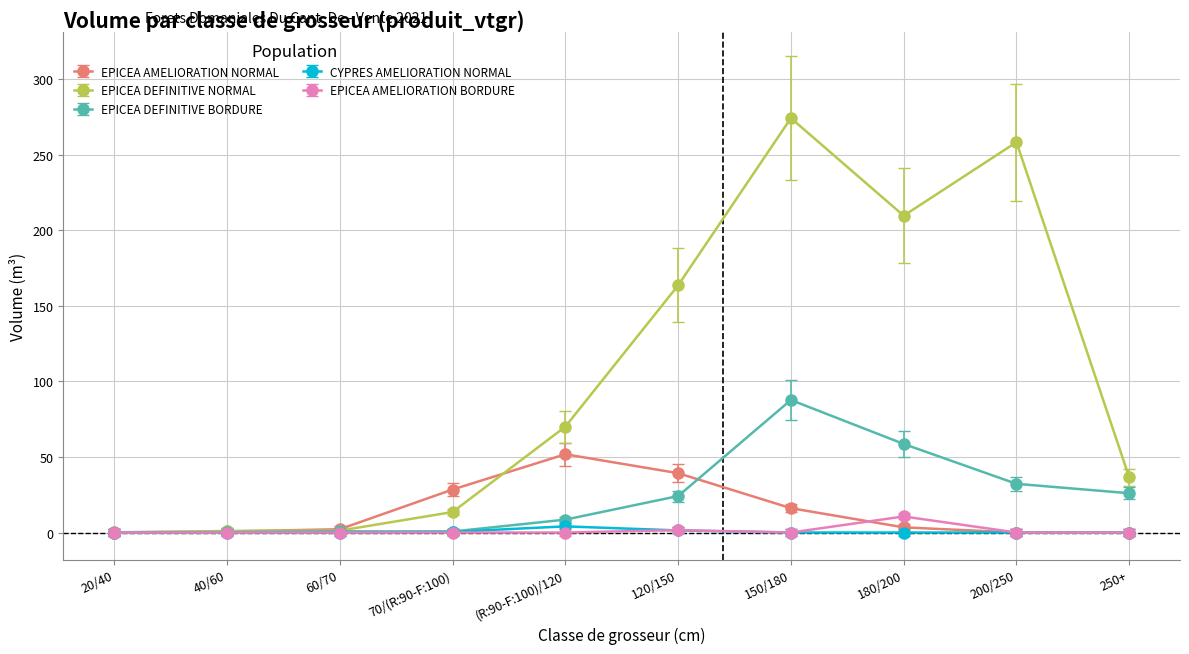

Which series has the largest total across all categories?

EPICEA DEFINITIVE NORMAL